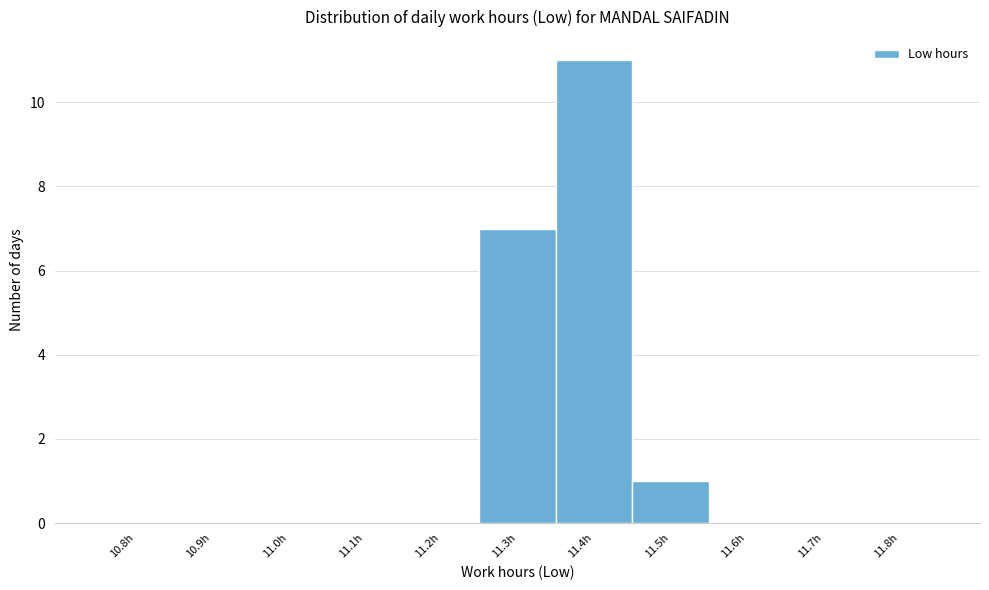

Reading right to left, list all the values displayed in this chart.

11.8h=0	11.7h=0	11.6h=0	11.5h=1	11.4h=11	11.3h=7	11.2h=0	11.1h=0	11.0h=0	10.9h=0	10.8h=0